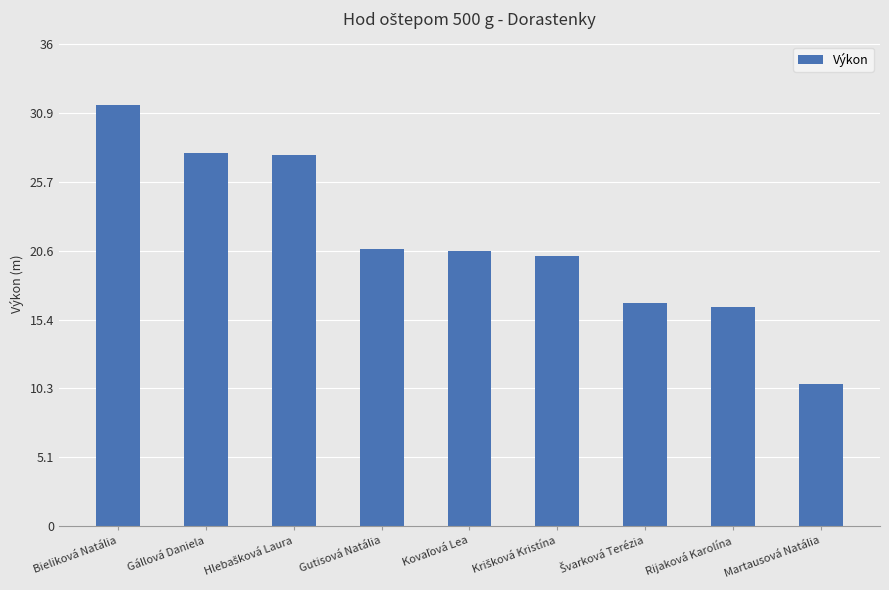

What is the ratio of the value at Bieliková Natália to the value at Gállová Daniela?

1.1